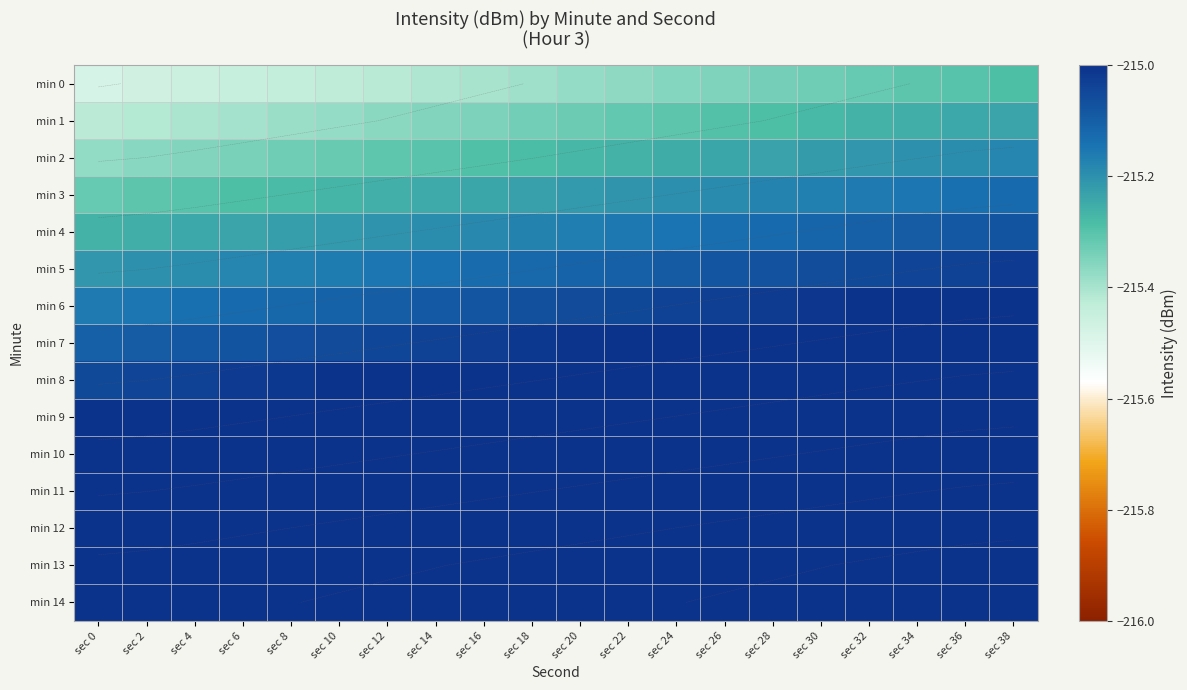

Which has a higher value, sec 36 or sec 34?

sec 36